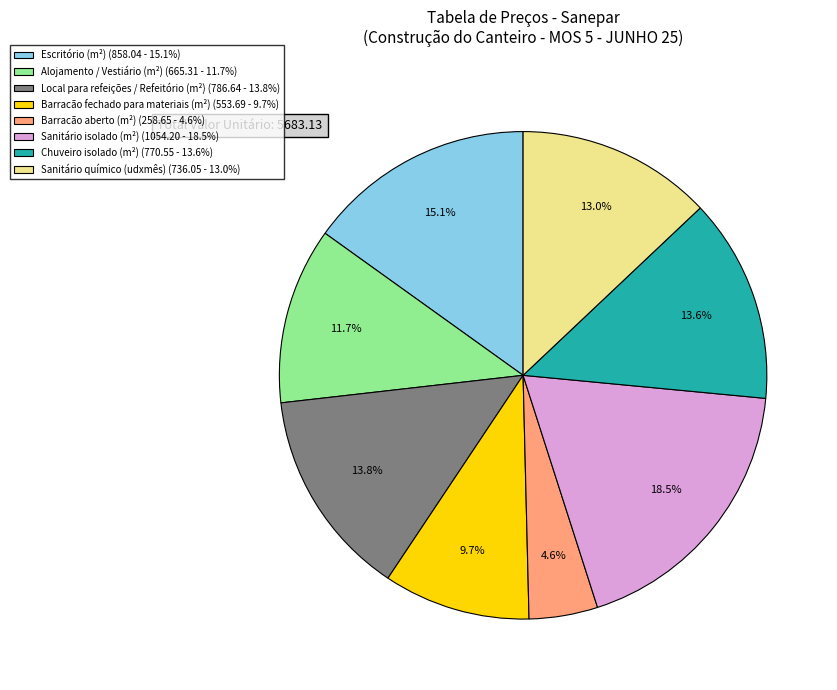

Combined, do Barracão aberto (m²) and Sanitário químico (udxmês) account for over 50%?

No